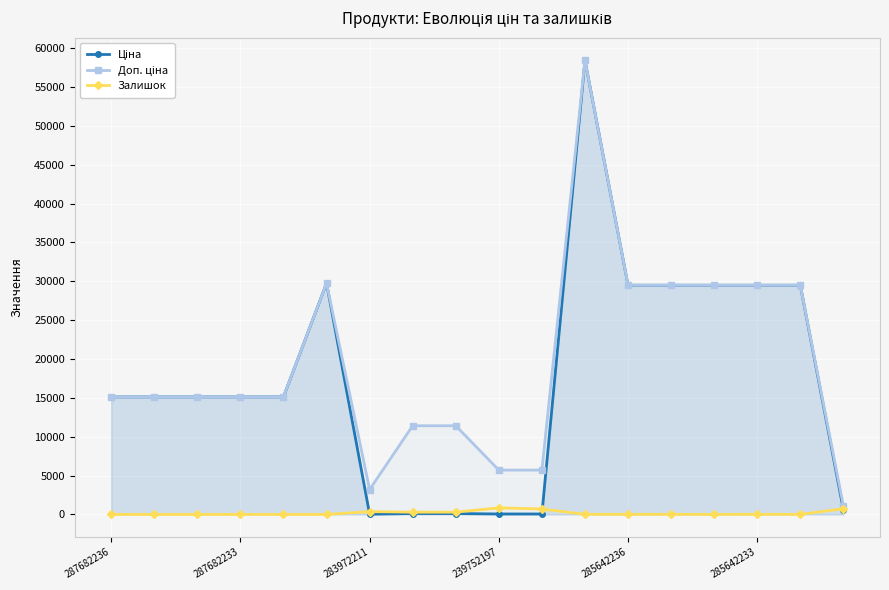

Which series has the largest total across all categories?

Доп. ціна